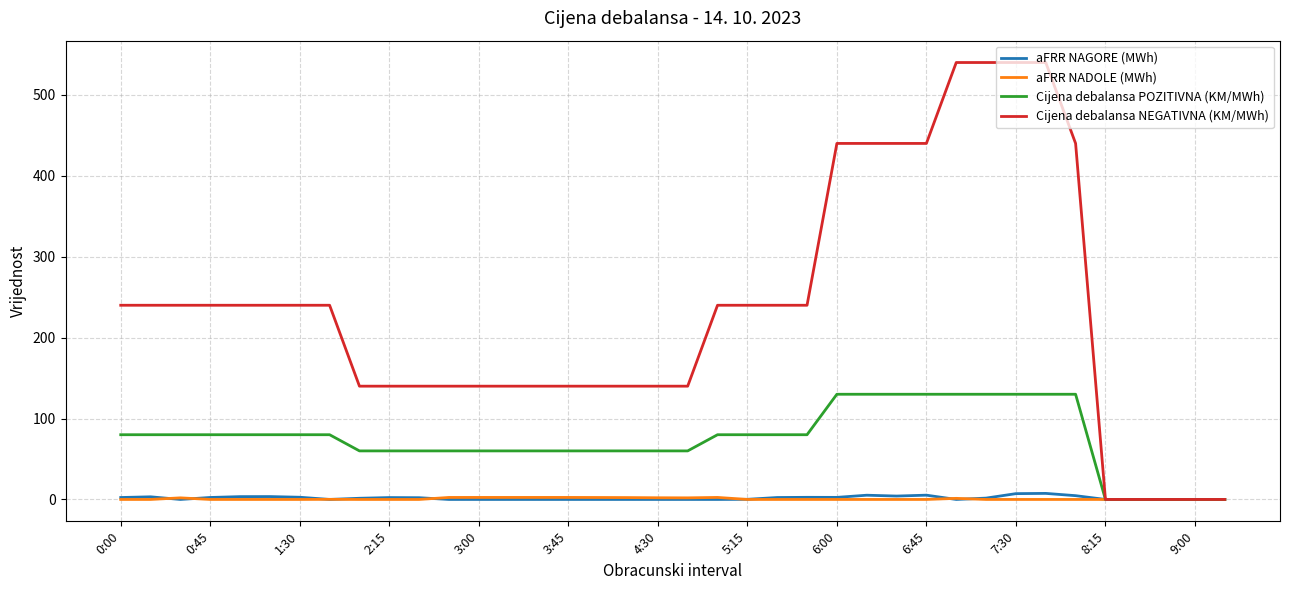

How many values in the aFRR NAGORE (MWh) series exceed 1?

19